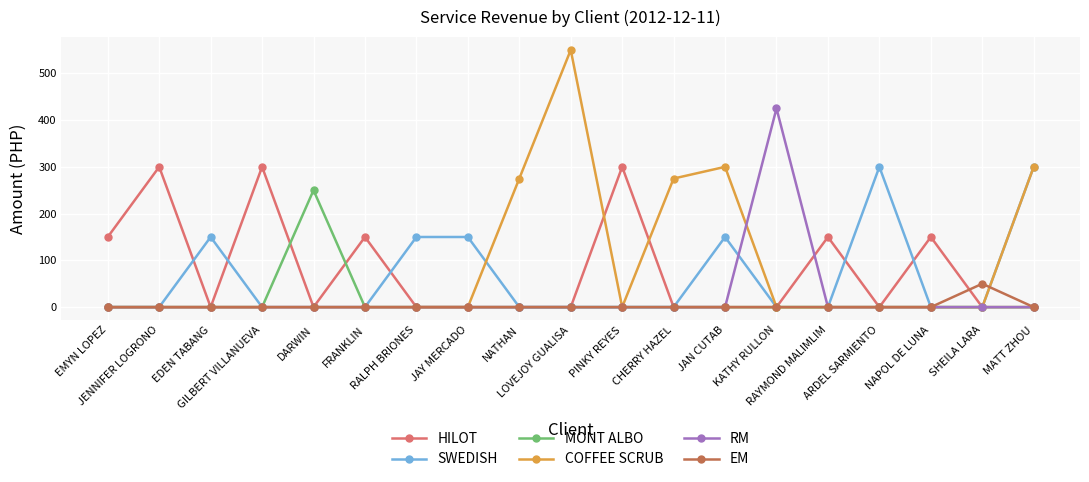

The HILOT series shows 149 at LOVEJOY GUALISA. True or false?

False